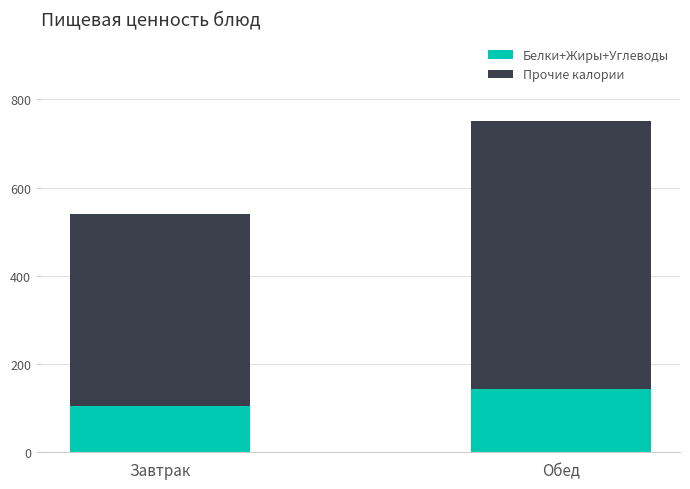

What is the minimum value for Белки+Жиры+Углеводы?

103.9